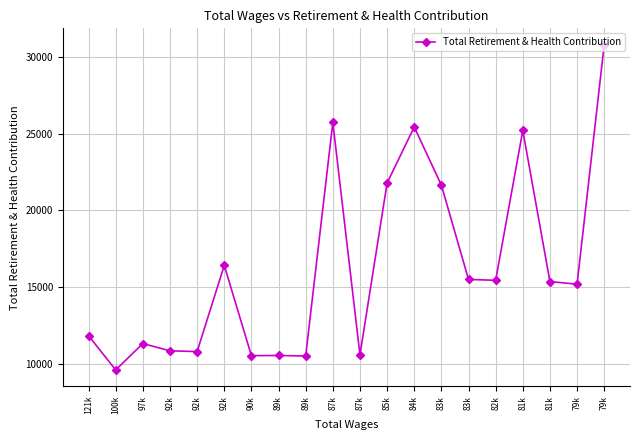

At which label is the value closest to 20202?

83k